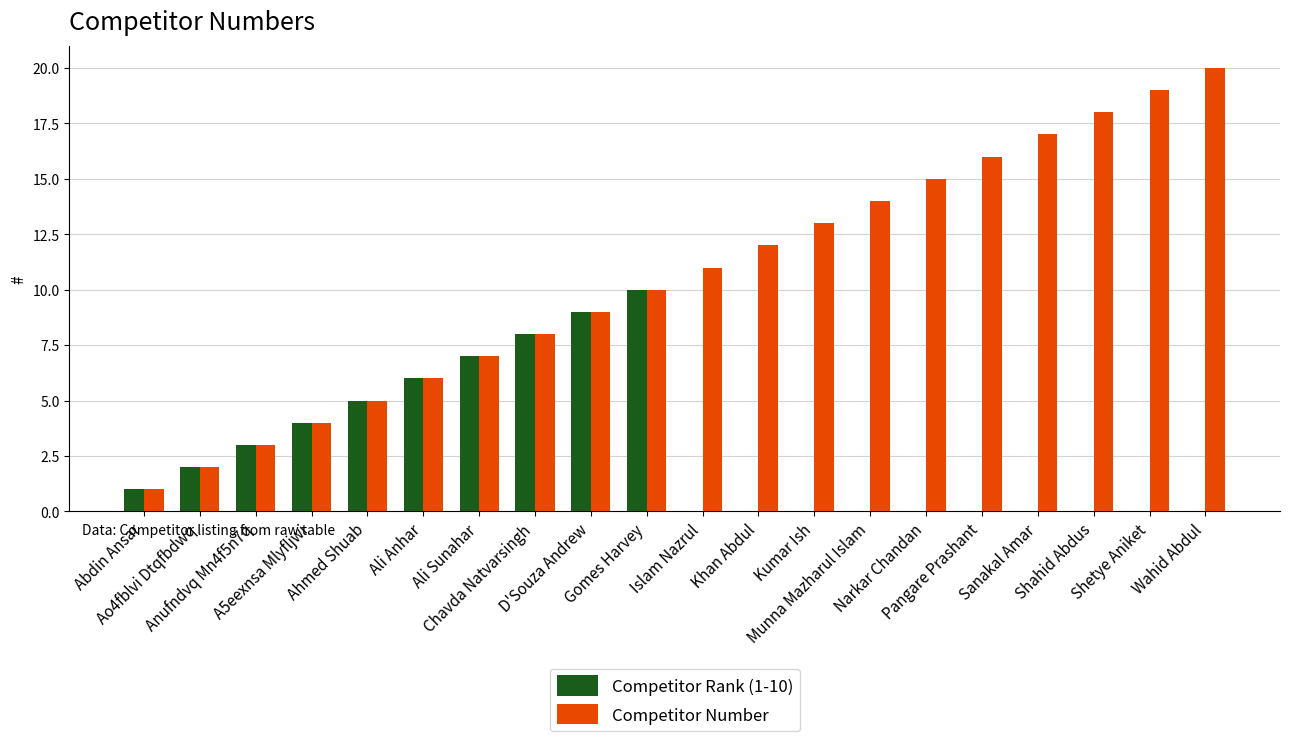

Count the Competitor Rank (1-10) values in the range 0 to 6.

16